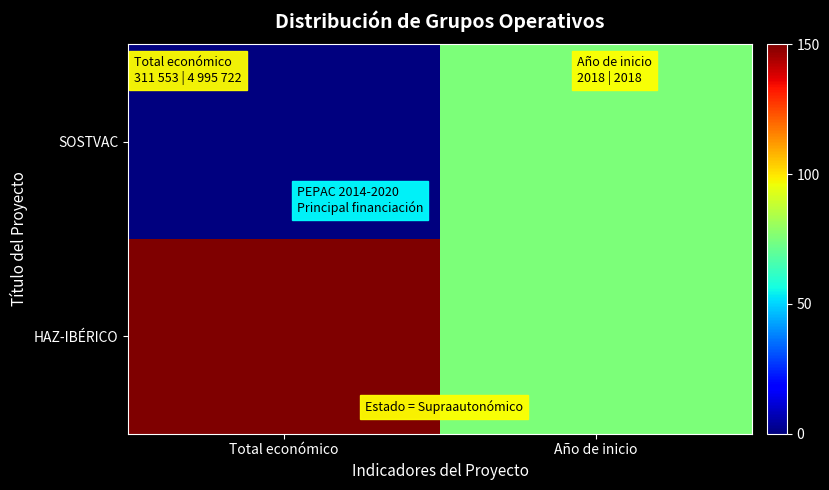

Reading left to right, extract all data points from this chart.

SOSTVAC: Total económico=0	Año de inicio=75
HAZ-IBÉRICO: Total económico=150	Año de inicio=75